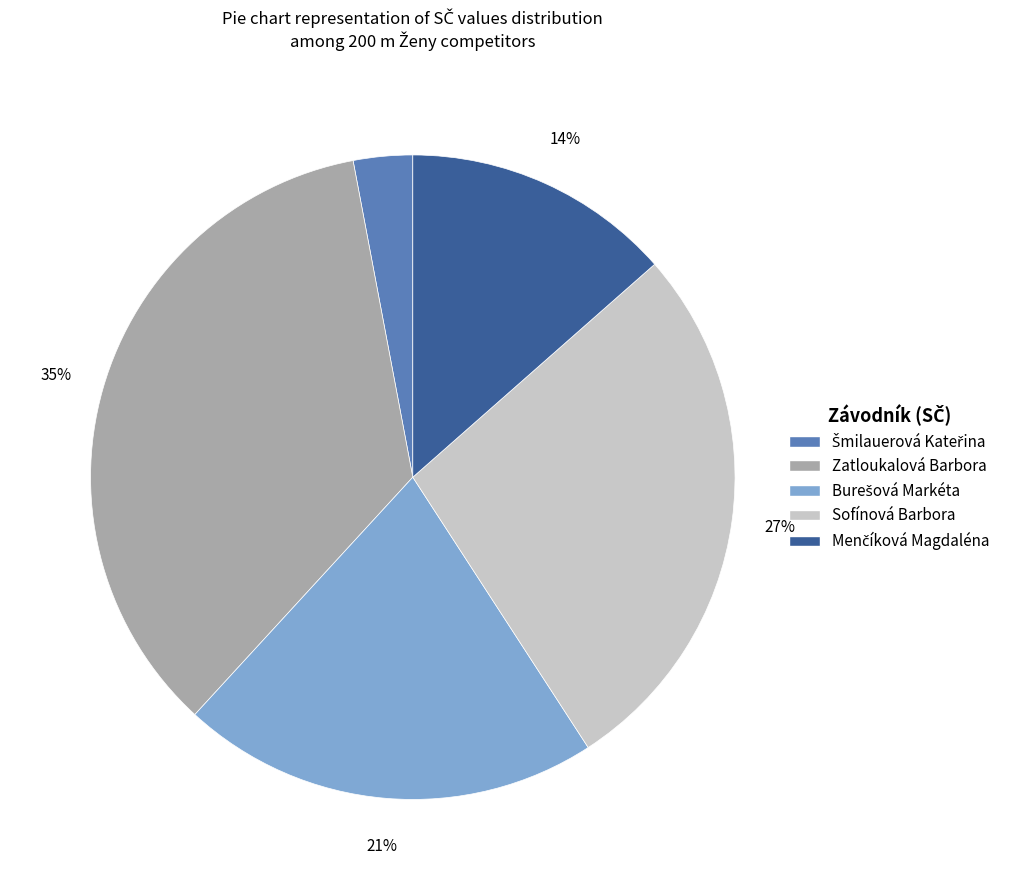

What is the largest slice in the pie chart?

Zatloukalová Barbora